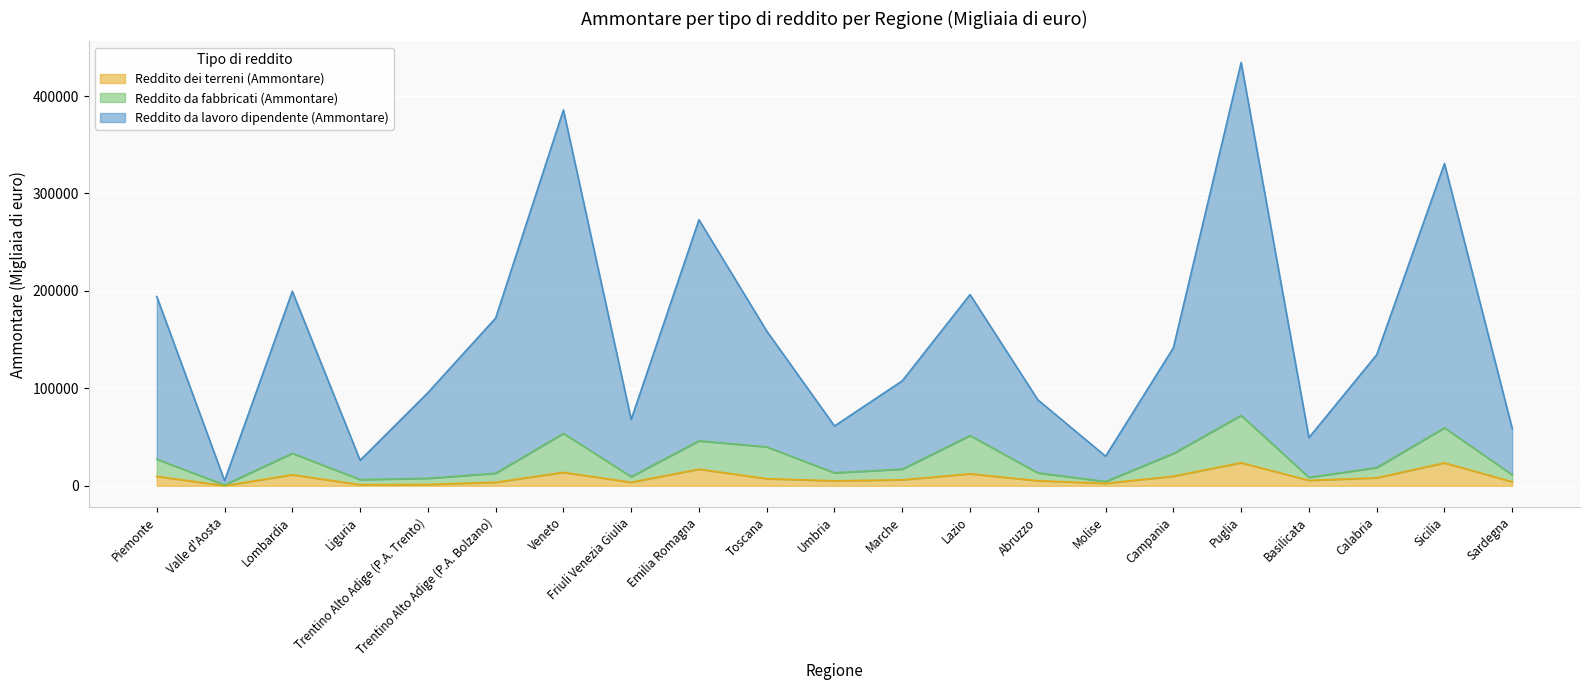

At which category does the chart reach its peak across all series?

Puglia